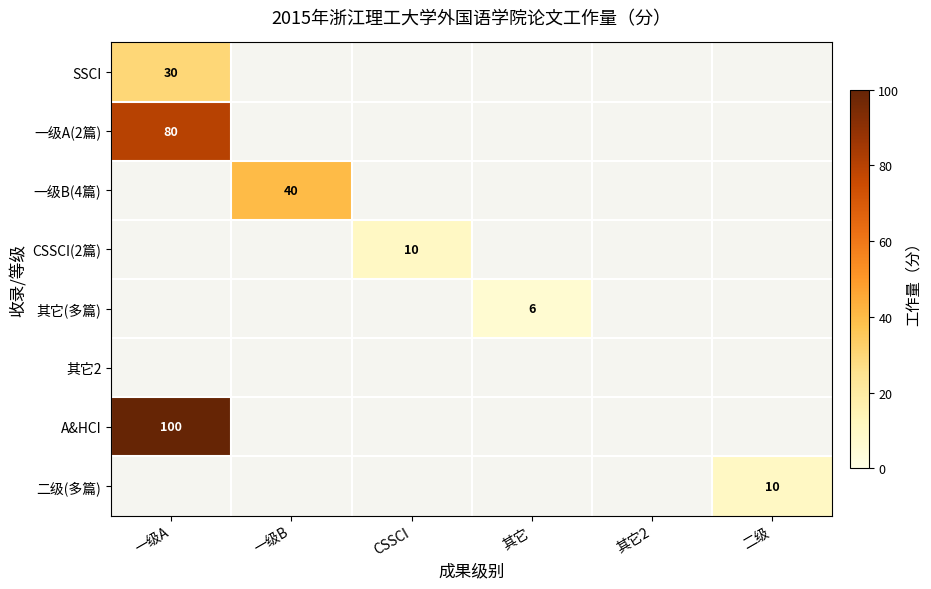

Count the number of data series in this chart.

8